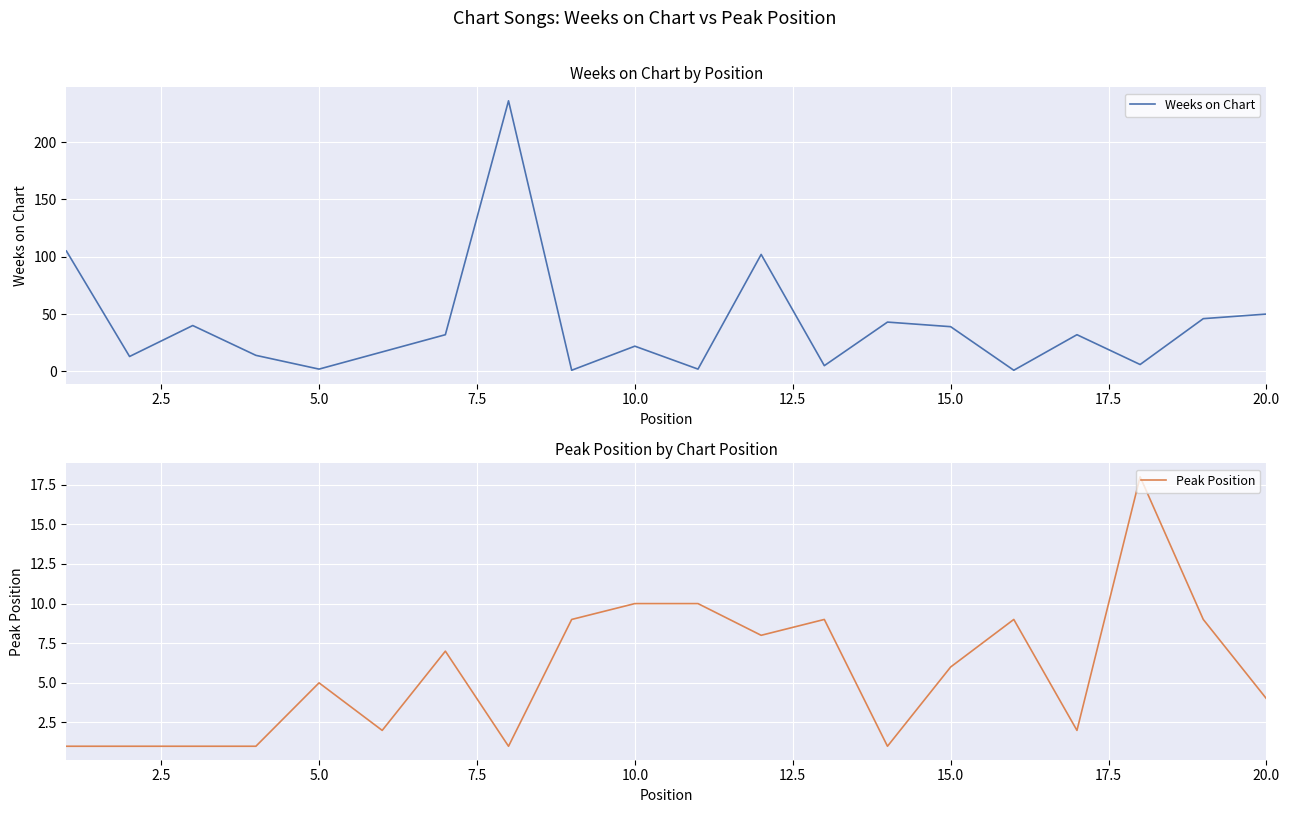

The Weeks on Chart series shows 39 at 15.0. True or false?

True